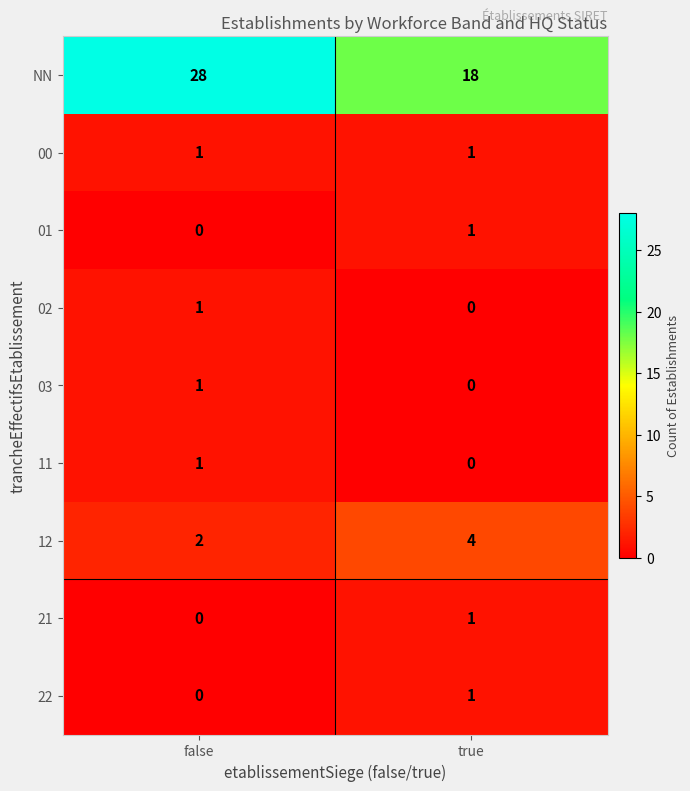

Count the number of data series in this chart.

9